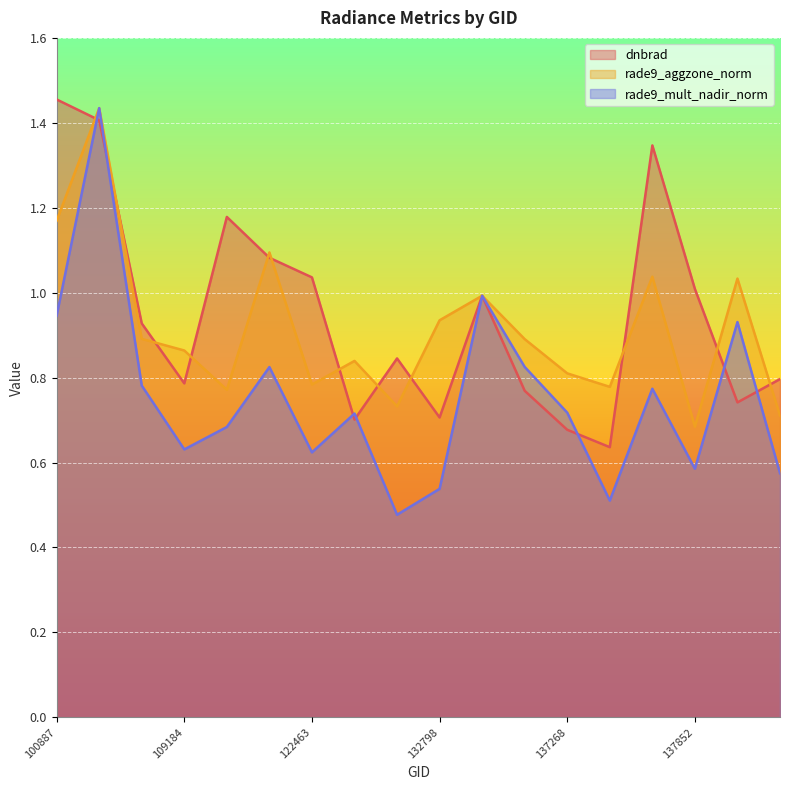

Reading left to right, what are all the values shown in this chart?

dnbrad: 1.5	1.4	0.9	0.8	1.2	1.1	1.0	0.7	0.8	0.7	1.0	0.8	0.7	0.6	1.3	1.0	0.7	0.8
rade9_aggzone_norm: 1.2	1.4	0.9	0.9	0.8	1.1	0.8	0.8	0.7	0.9	1.0	0.9	0.8	0.8	1.0	0.7	1.0	0.7
rade9_mult_nadir_norm: 0.9	1.4	0.8	0.6	0.7	0.8	0.6	0.7	0.5	0.5	1.0	0.8	0.7	0.5	0.8	0.6	0.9	0.6